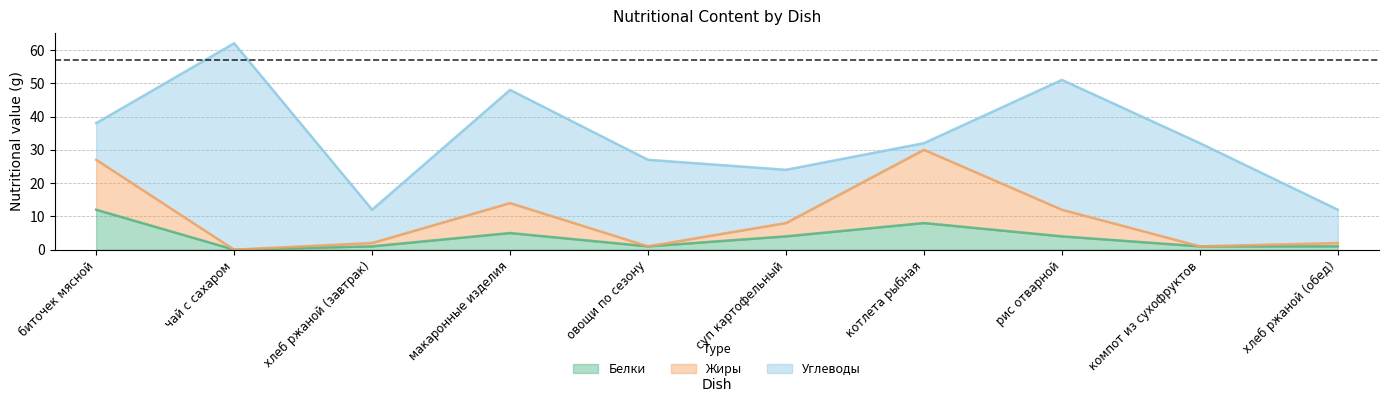

In Белки, how many points are lower than both neighbors (excluding endpoints)?

2